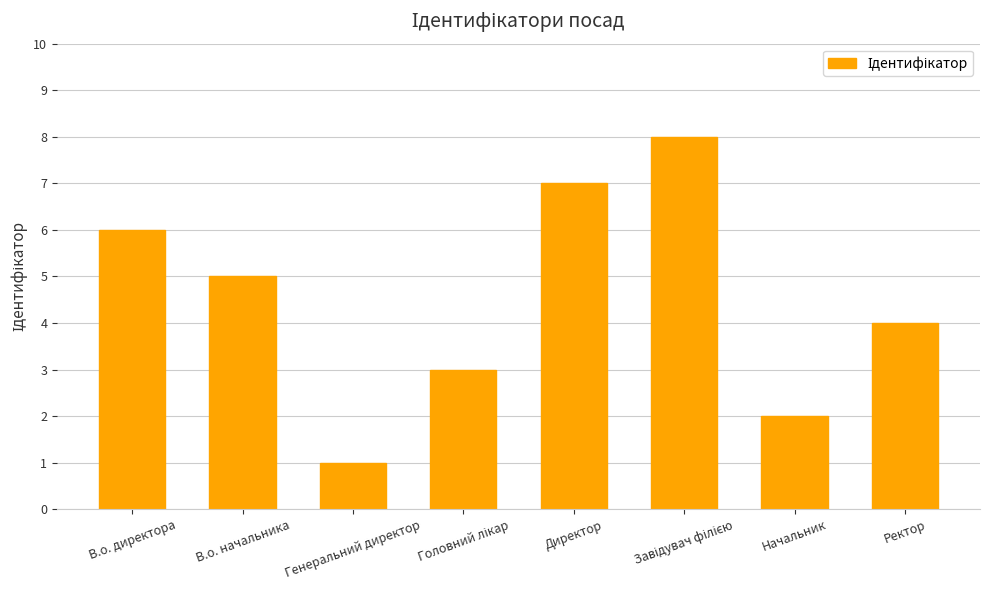

What is the approximate value at В.о. начальника?

5